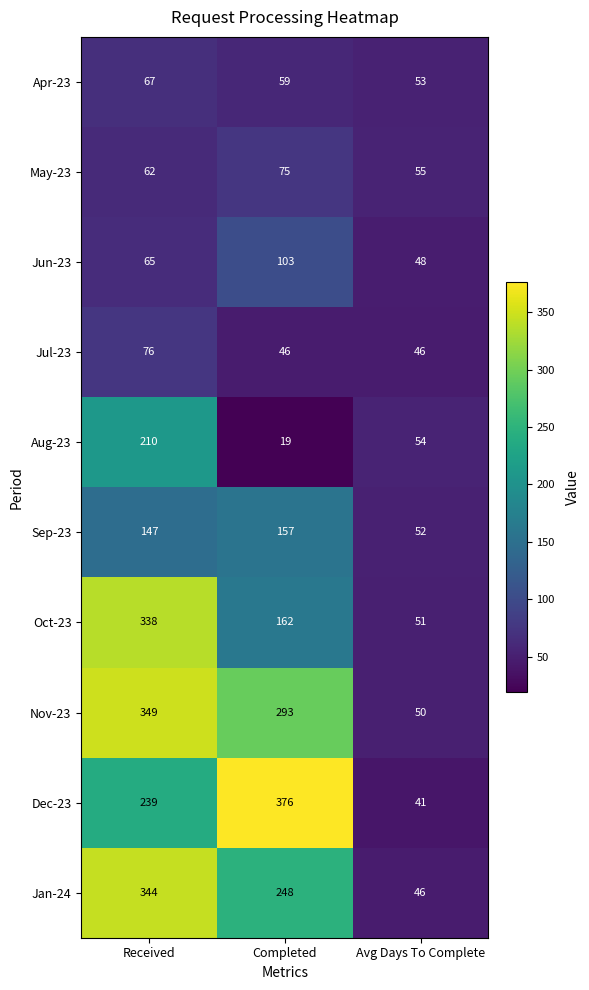

The Jun-23 series shows 48 at Avg Days To Complete. True or false?

True